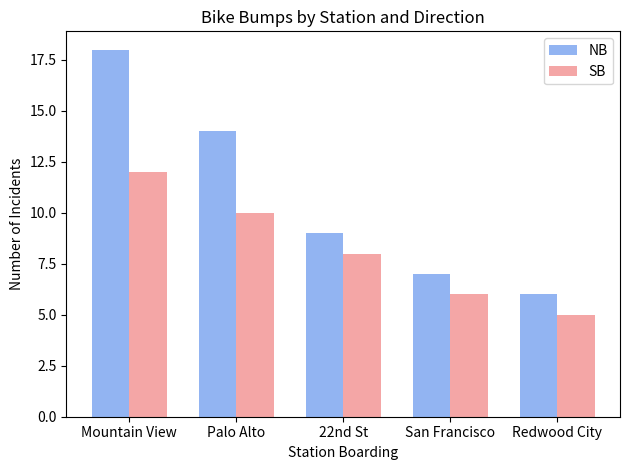

Does the chart contain any negative values?

No